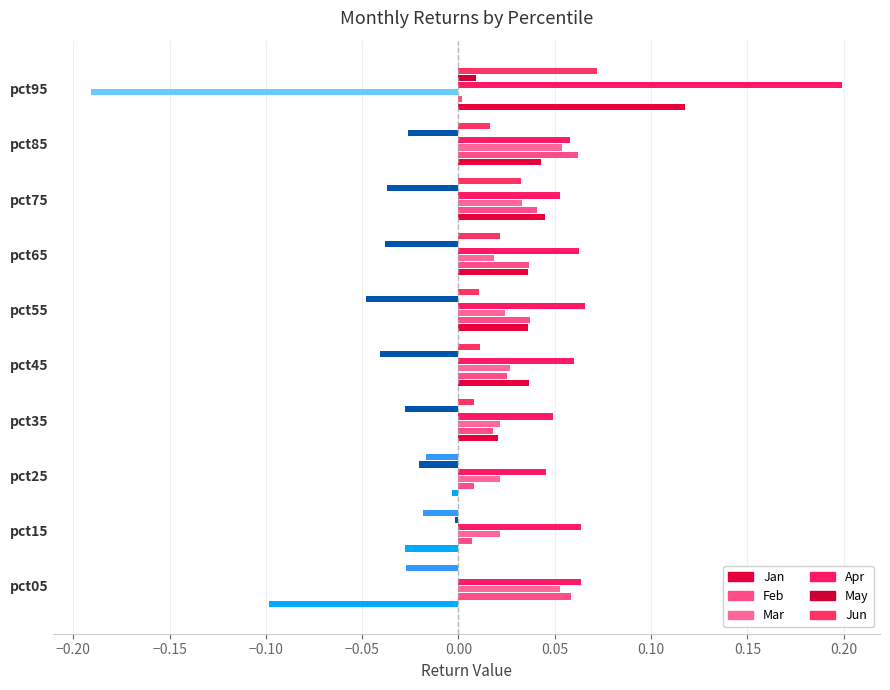

How many values in Mar are above zero?

9